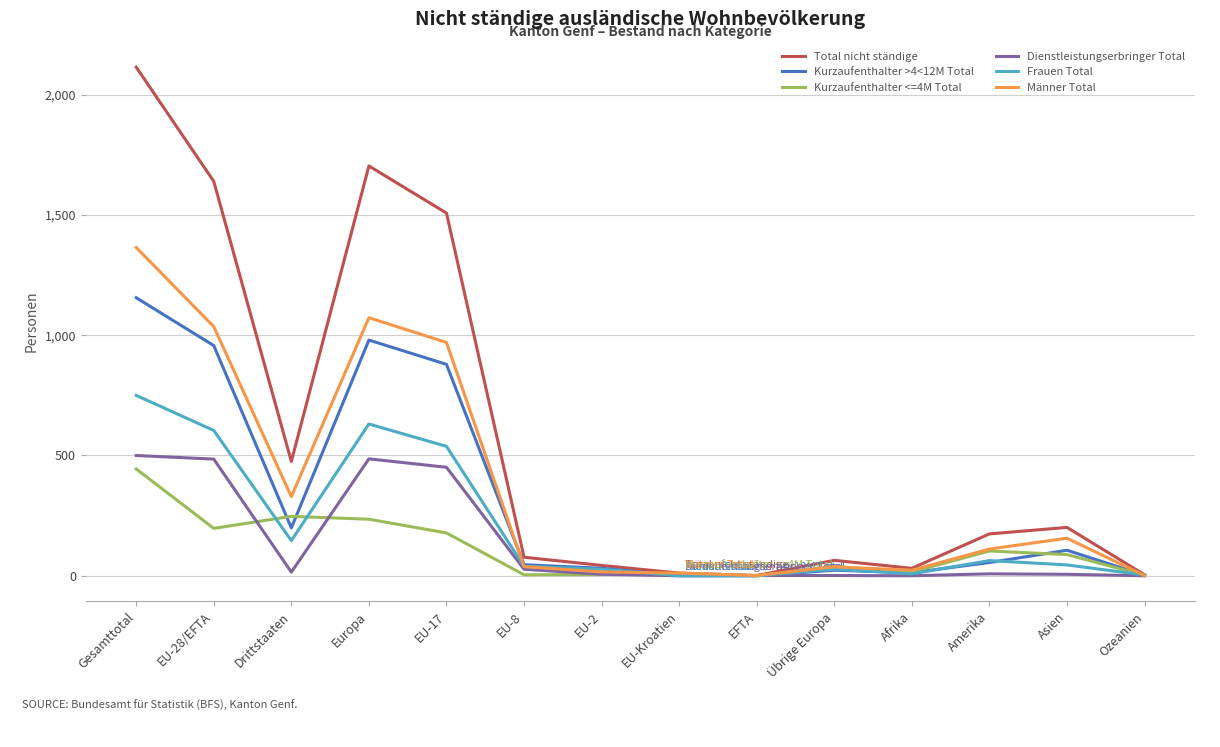

Read the Total nicht ständige value at EU-28/EFTA.

1640